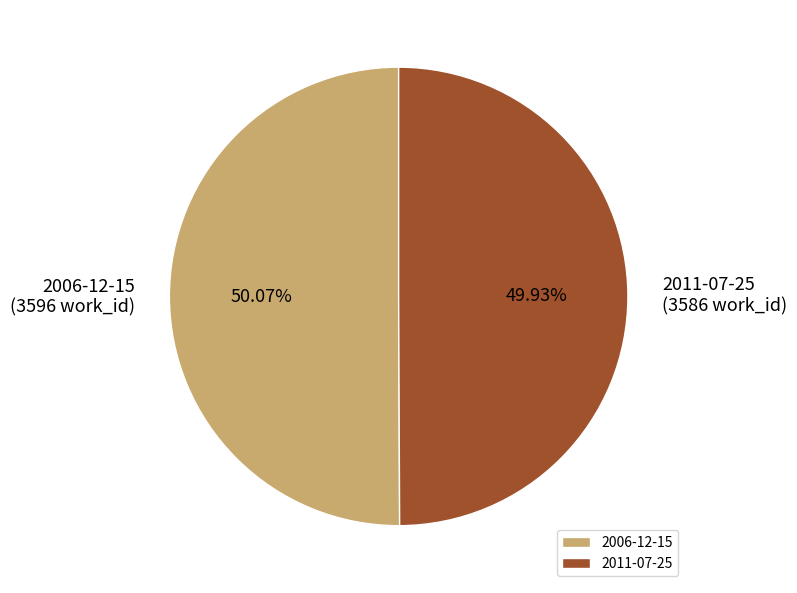

Do 2011-07-25 and 2006-12-15 together represent more than half of the pie?

Yes